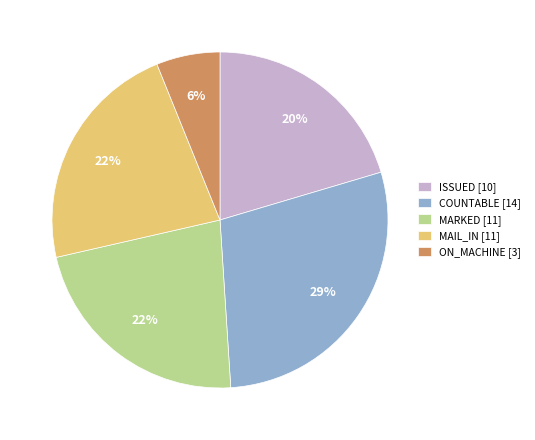

Is it true that ON_MACHINE [3] is 17% of the pie?

False